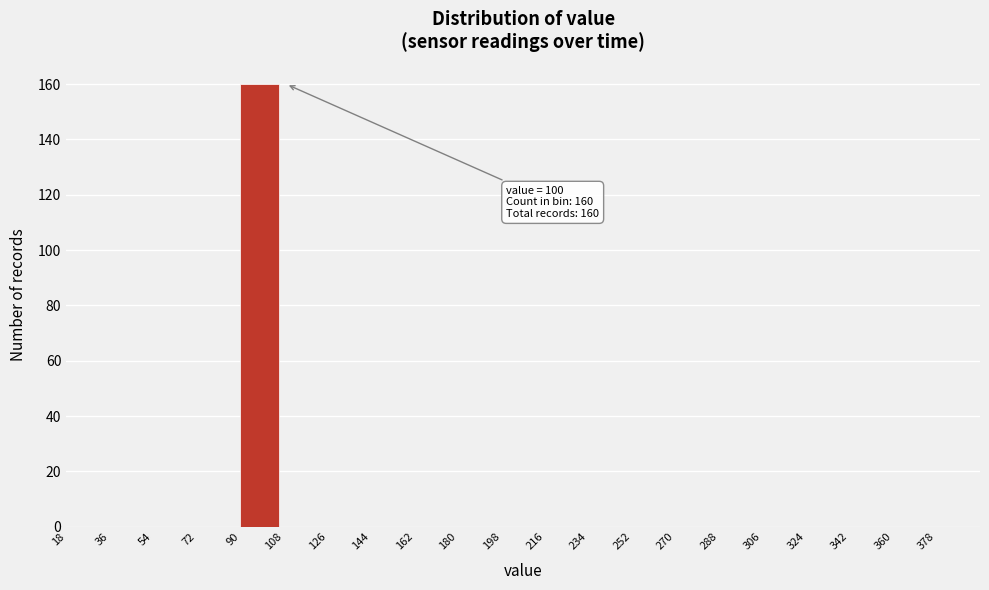

Which range on the x-axis has the tallest bar?

90 to 108